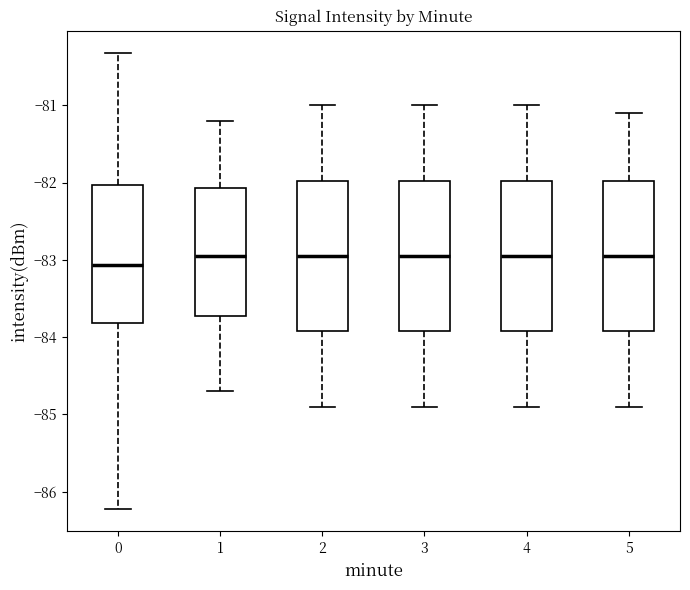

Where is the upper edge of the box at x = 5 on the y-axis? The values are not printed on the chart, so give them approximately, as read against the axis.

-82.0